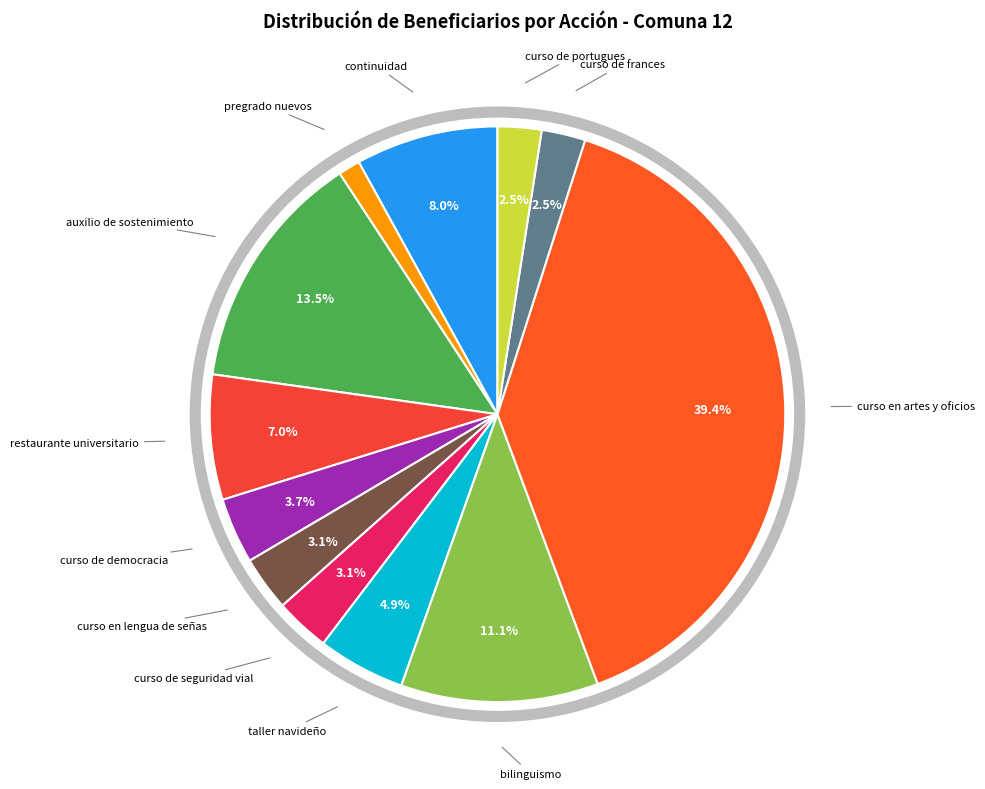

How many segments does this pie chart have?

12